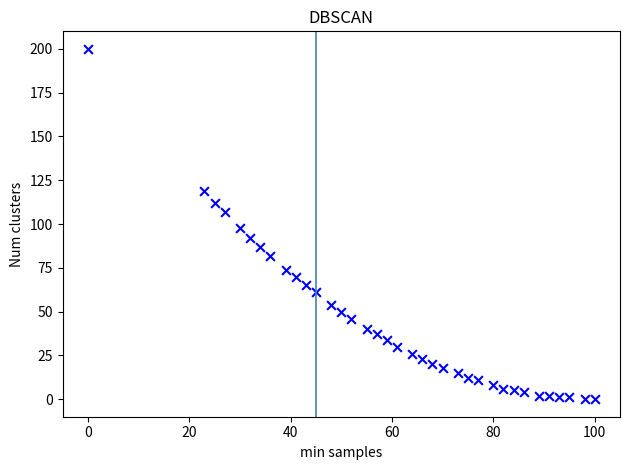

What is the range of X values (max minus min)?

100